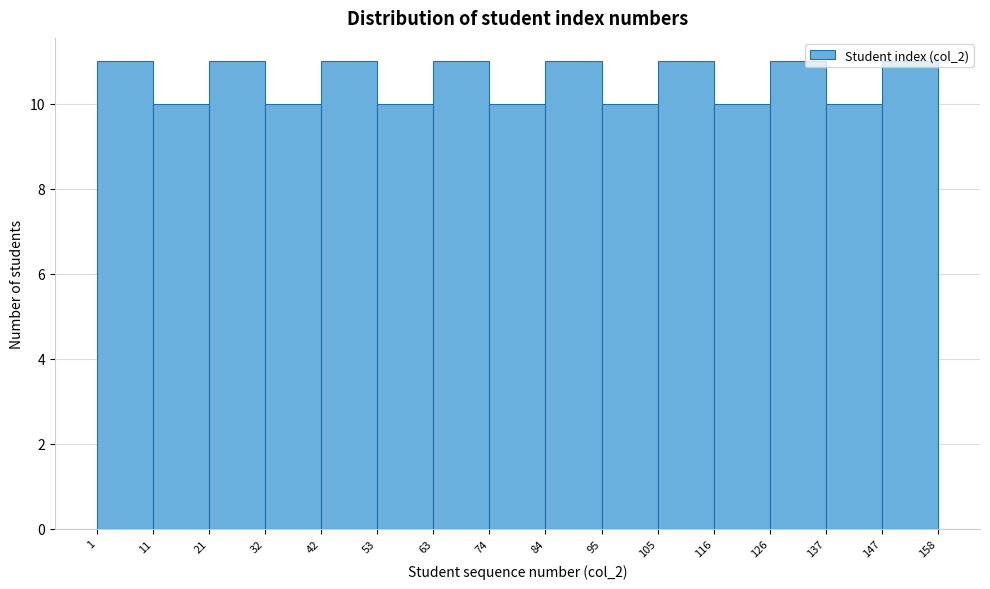

Reading left to right, transcribe this chart: for each bar, give the range it covers on the x-axis and its height. The values are not printed on the chart, so give them approximately, as read against the axis.

1 to 11: 11
11 to 21: 10
21 to 32: 11
32 to 42: 10
42 to 53: 11
53 to 63: 10
63 to 74: 11
74 to 84: 10
84 to 95: 11
95 to 105: 10
105 to 116: 11
116 to 126: 10
126 to 137: 11
137 to 147: 10
147 to 158: 11